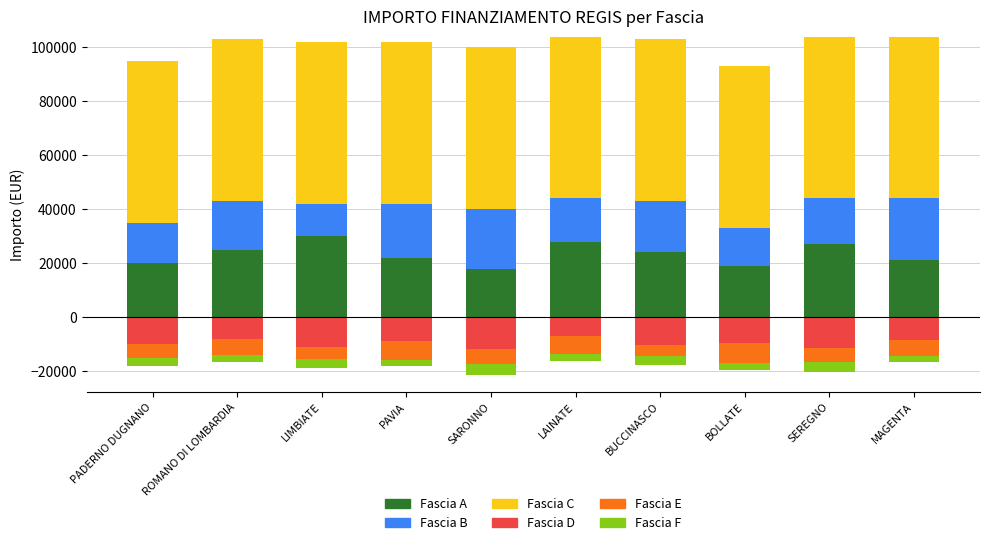

How many distinct data groups are displayed?

6